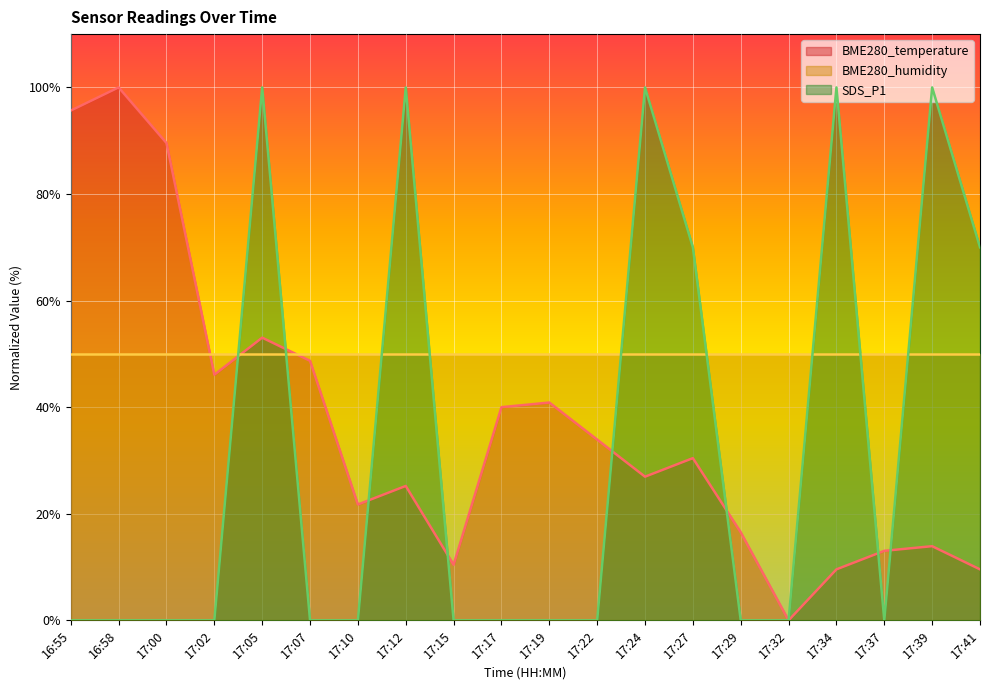

Is it true that SDS_P1 equals 70.0 at 17:27?

True